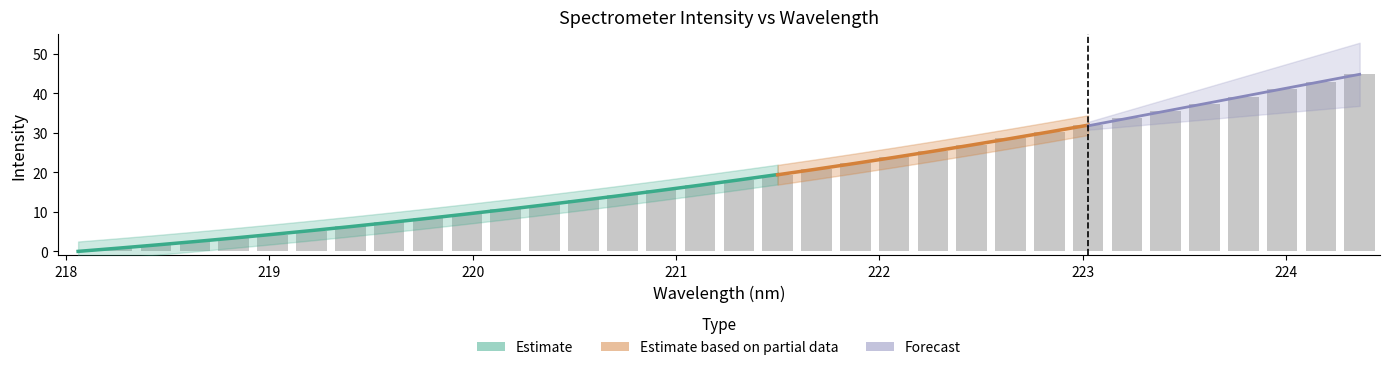

Are the bars grouped side by side (vs. stacked)?

No